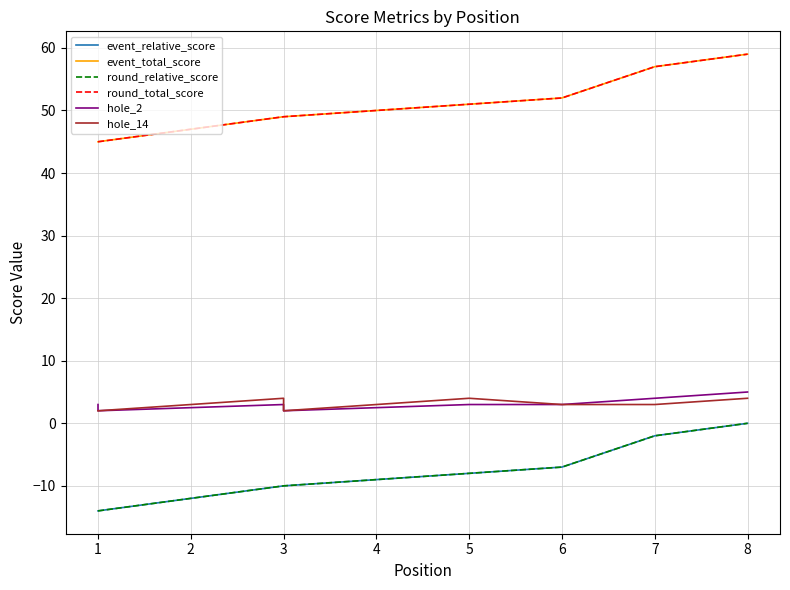

True or false: hole_14 and event_relative_score intersect in this chart.

False